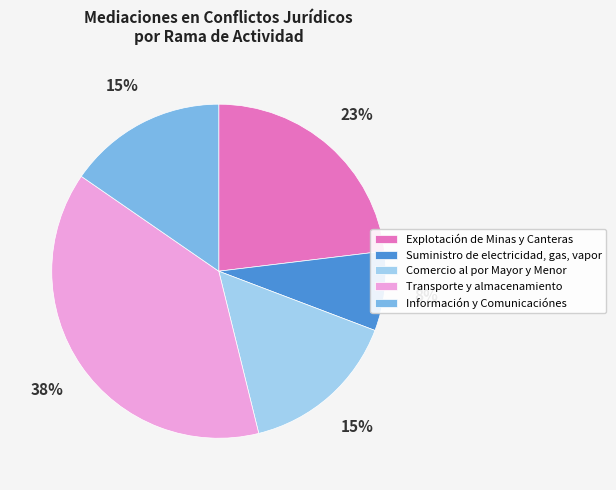

How many slices are in this pie chart?

5